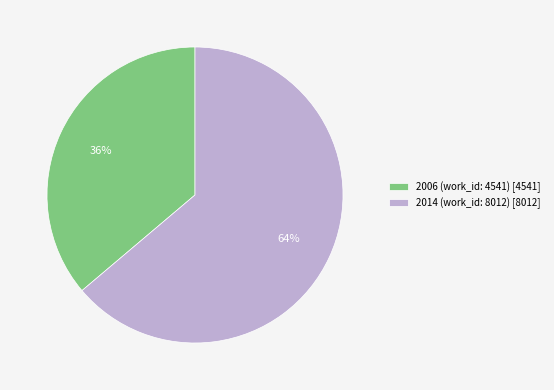

Which slice is the largest?

2014 (work_id: 8012)